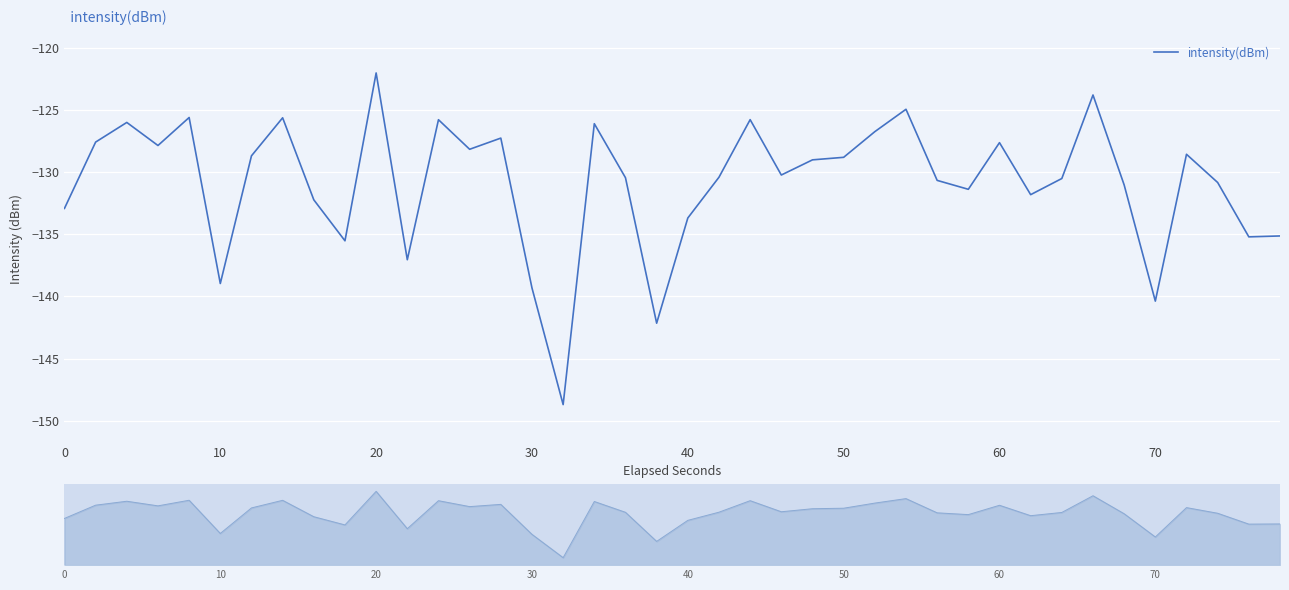

The chart shows a value of -73.4 at 10. True or false?

False